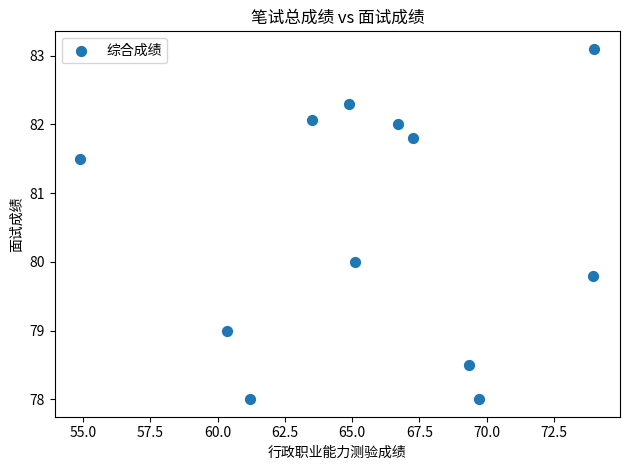

What is the average X value?

65.9